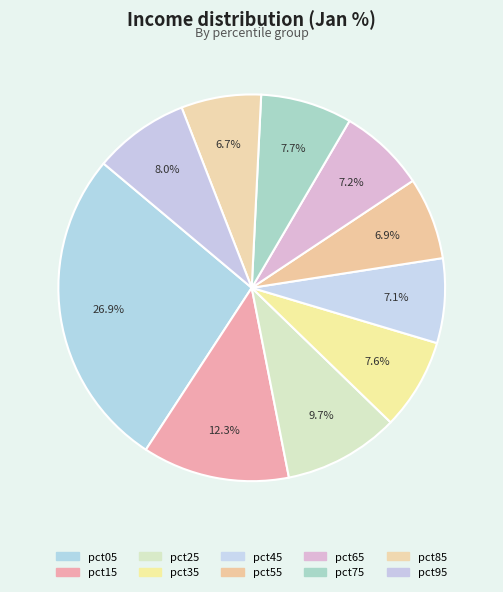

The pct25 slice represents 2% of the pie. True or false?

False